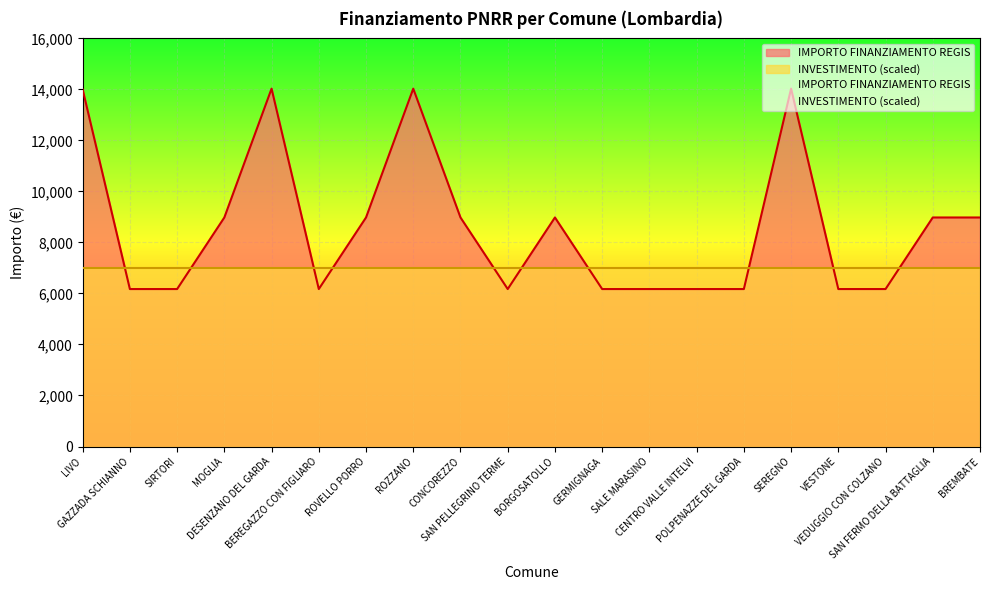

The value at BORGOSATOLLO is 8979.2. True or false?

True